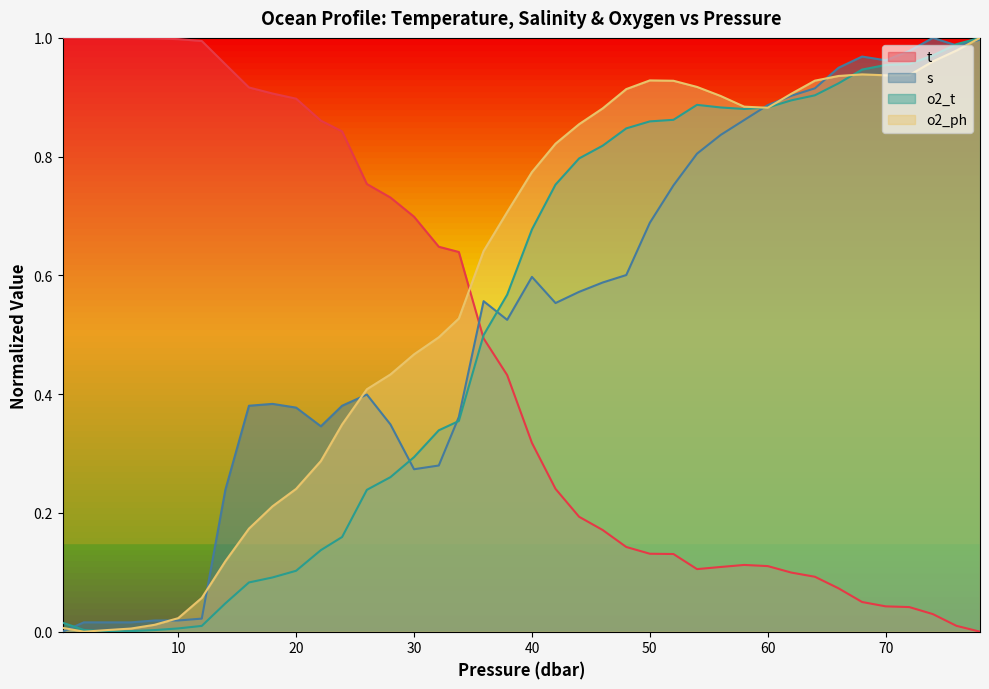

True or false: o2_ph has a value of 0.5 at 40.

False